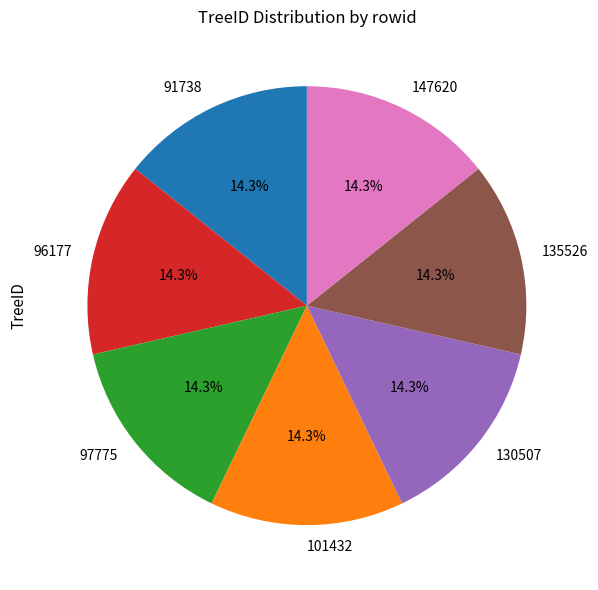

To the nearest percent, what percentage of the pie is 147620?

14%